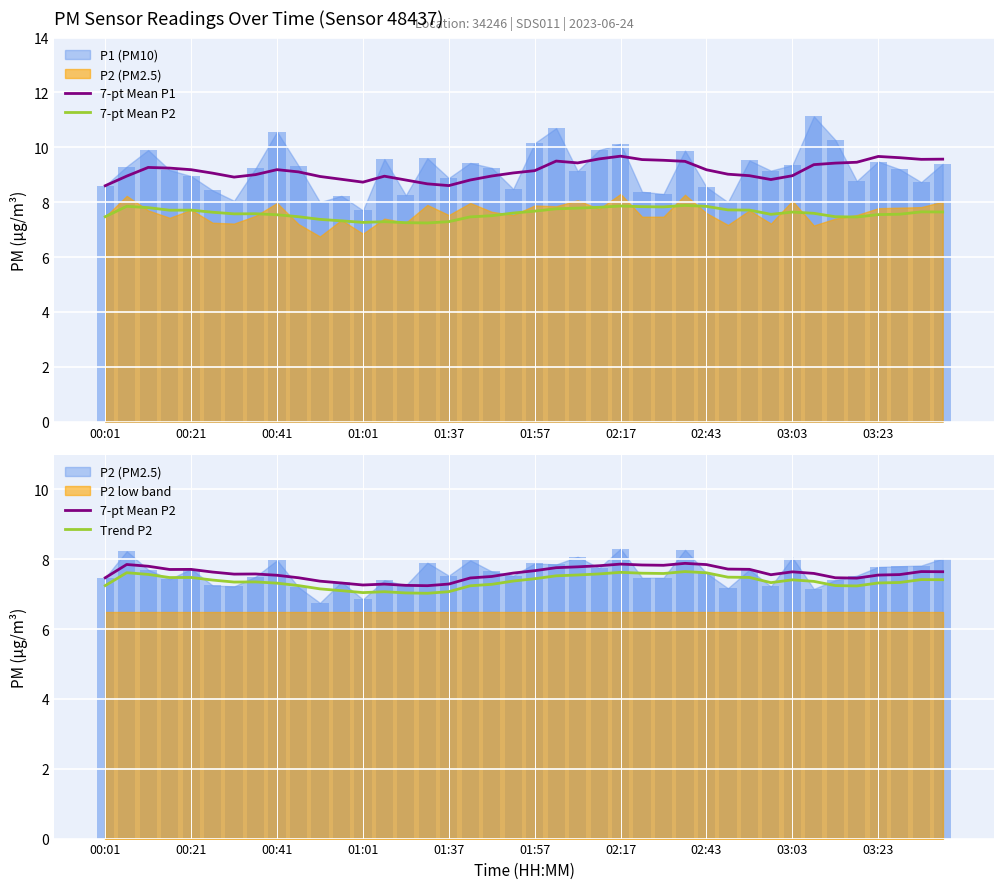

How many values in the 7-pt Mean P1 series exceed 9?

25